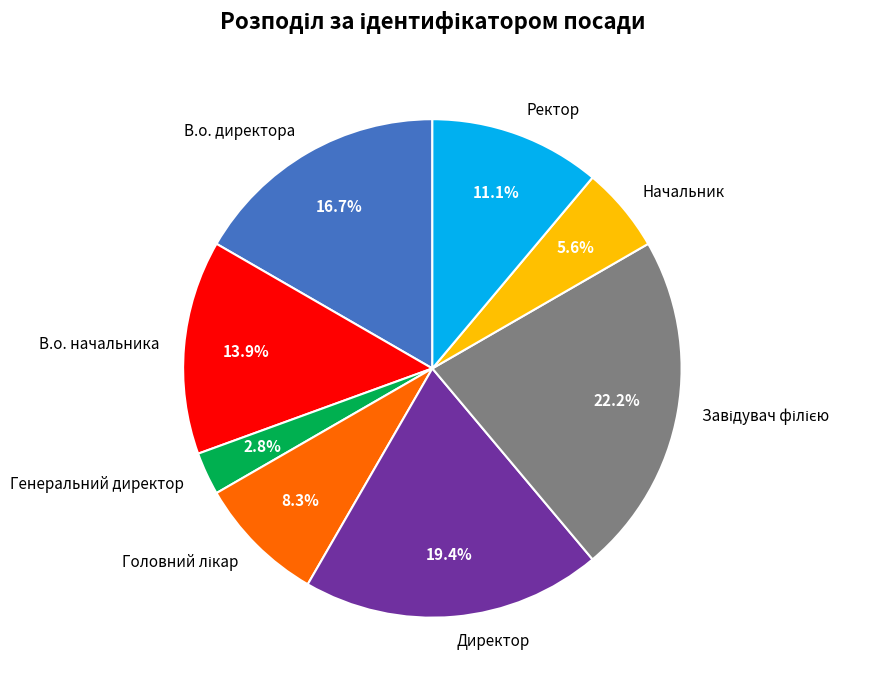

Count the number of slices in the pie.

8